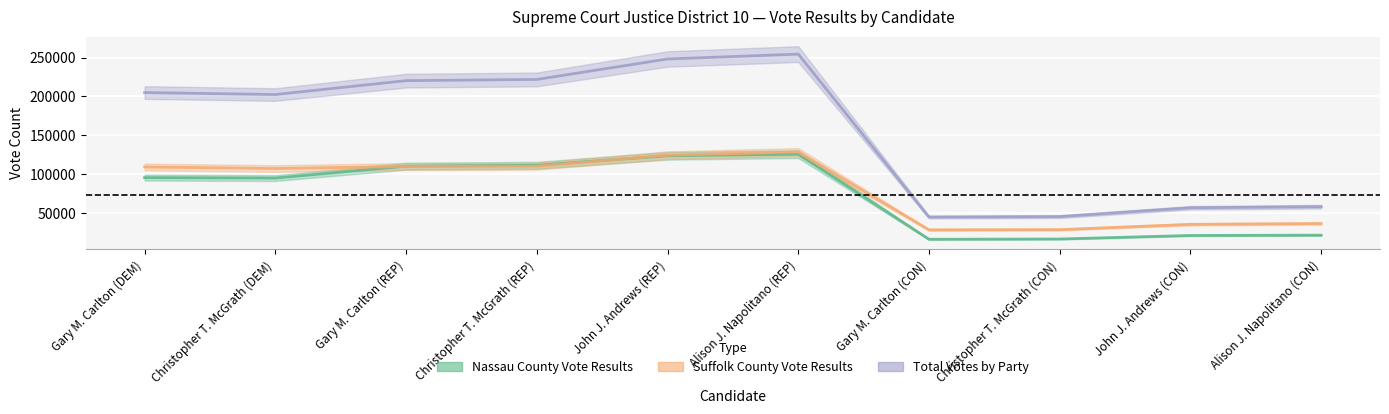

Which label corresponds to the largest value in the chart?

Alison J. Napolitano (REP)